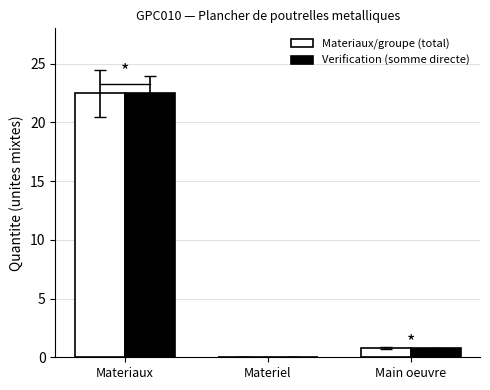

The value of Materiaux/groupe (total) at Materiaux is 31.3. True or false?

False